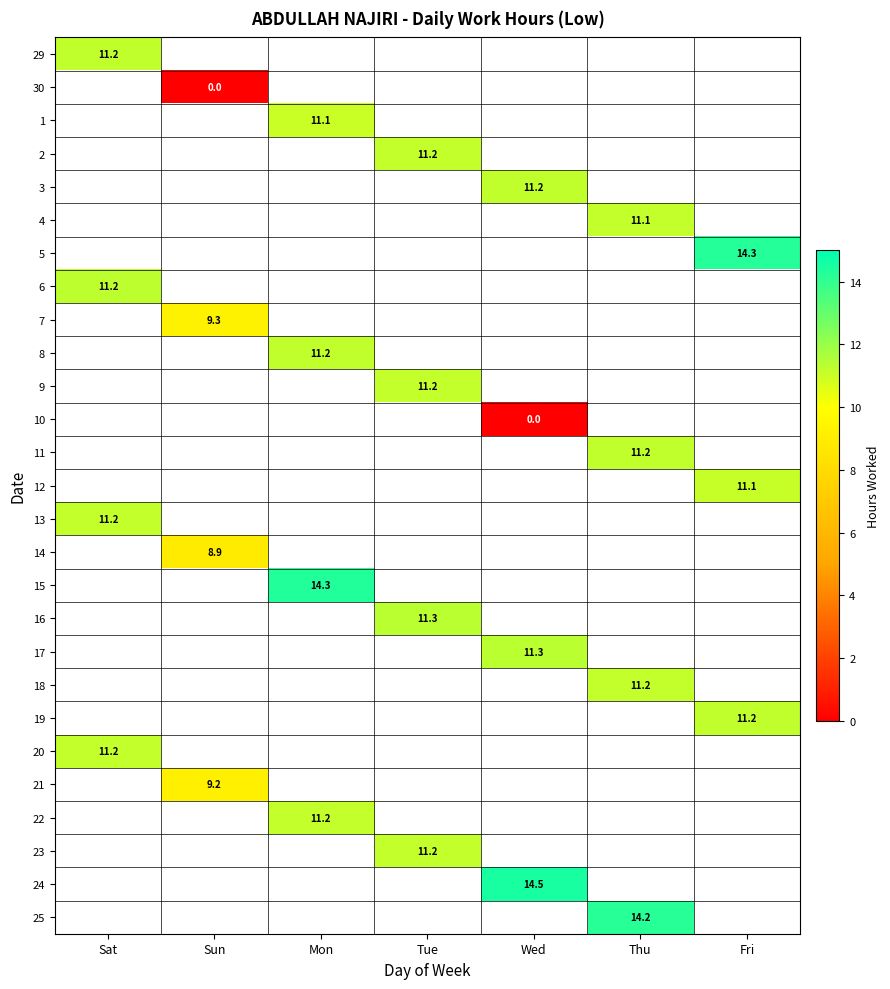

How many distinct data groups are displayed?

27